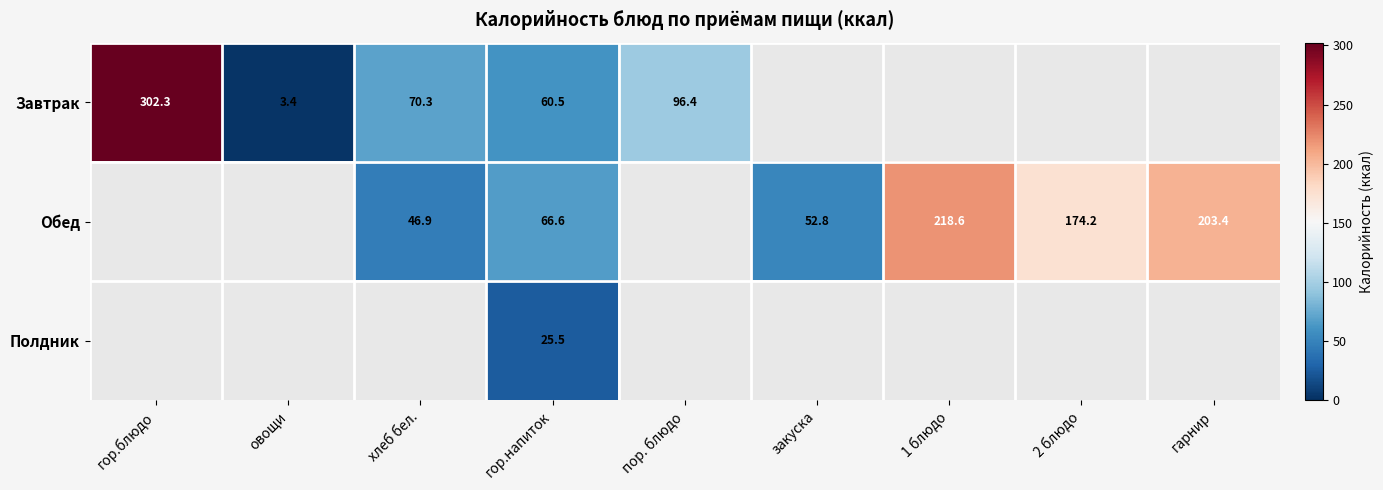

Which category has the highest value in the Обед series?

гор.блюдо